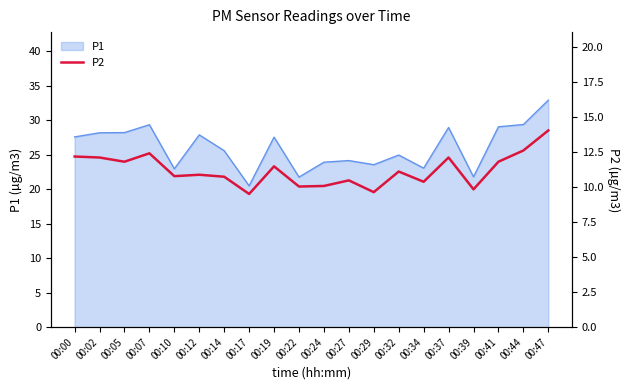

How many interior local peaks (higher than both neighbors) does the data have?

6